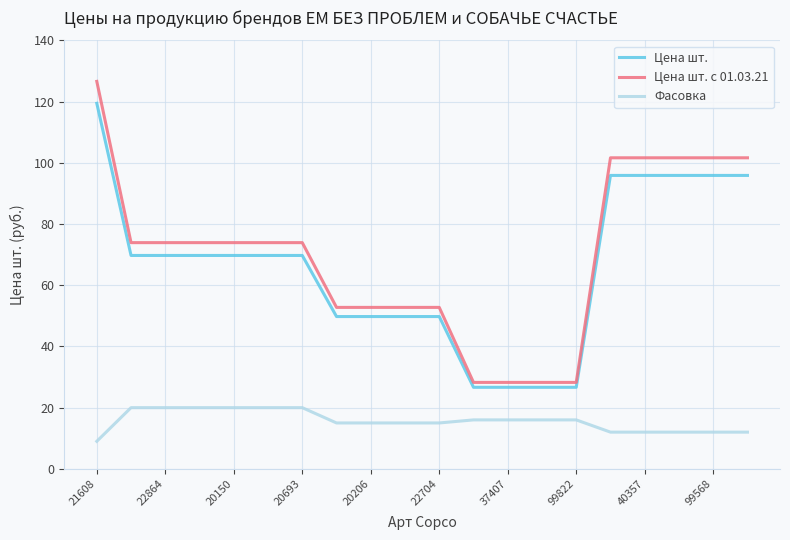

Which series has the widest spread of values?

Цена шт. с 01.03.21